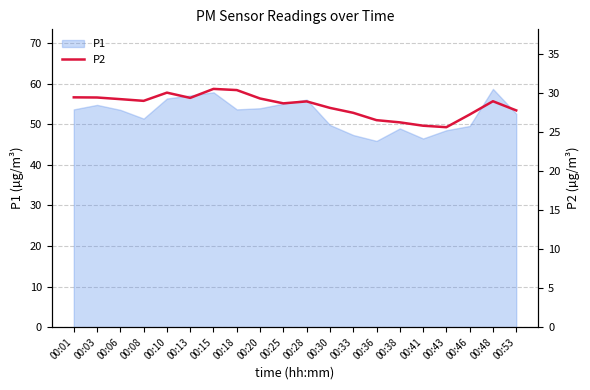

The P1 series shows 56.1 at 00:28. True or false?

True